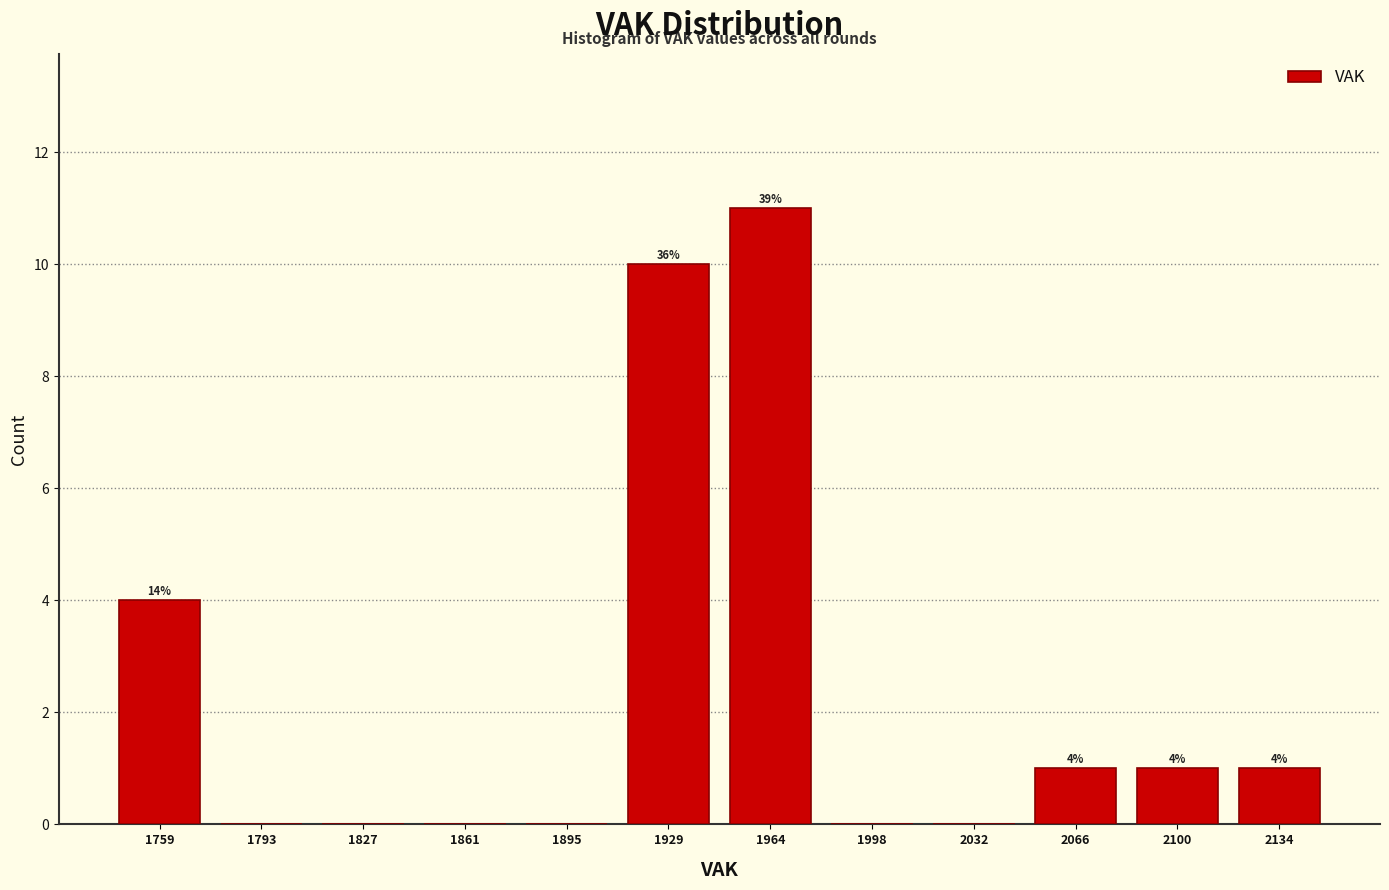

Which range on the x-axis has the tallest bar?

1945 to 1980